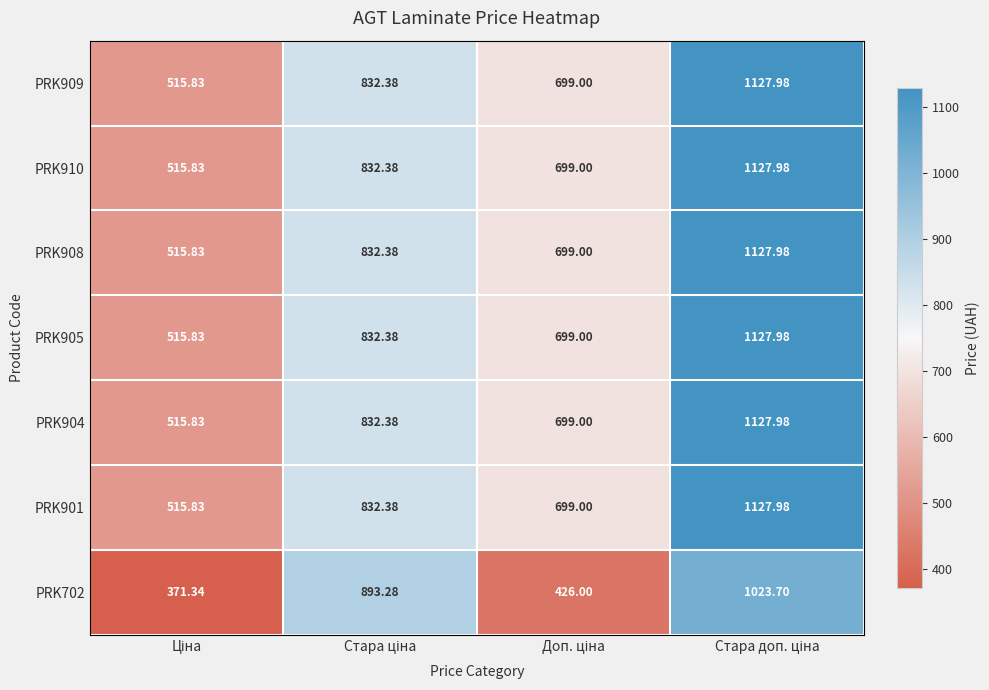

Between Доп. ціна and Стара доп. ціна, which is larger?

Стара доп. ціна